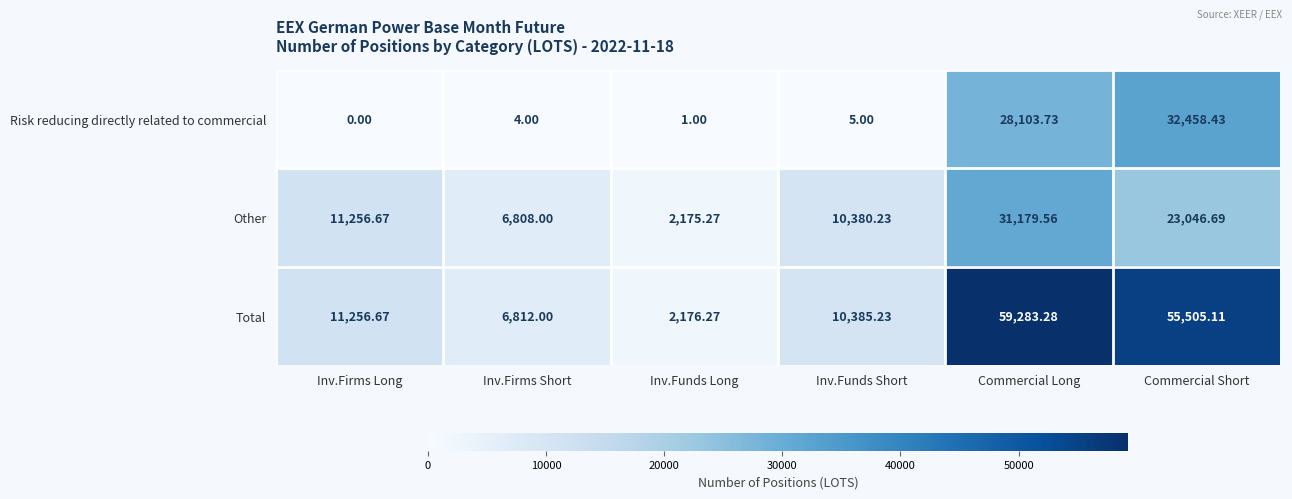

Which series has the largest total across all categories?

Total